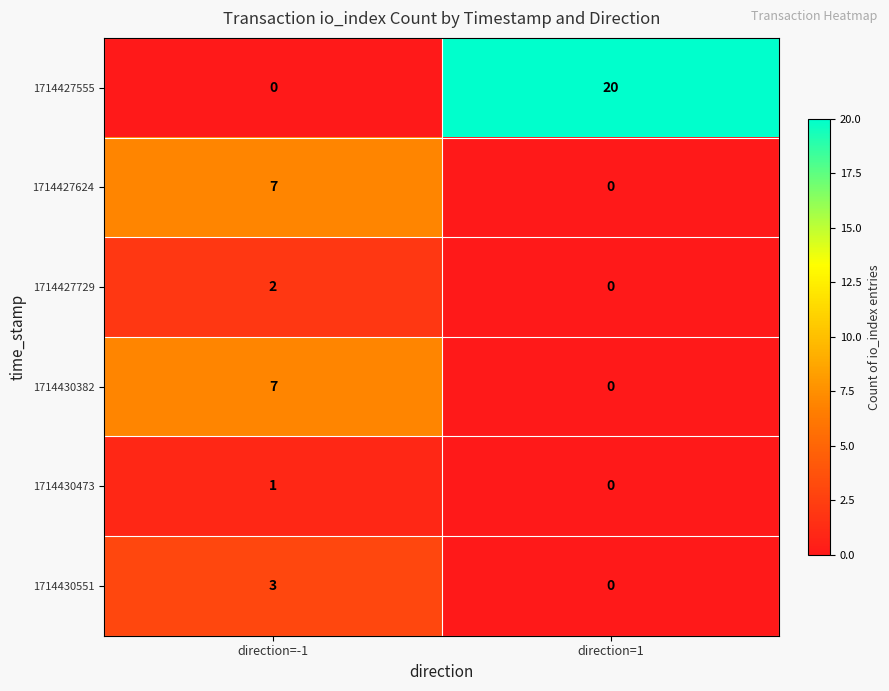

What is the difference between the highest and lowest values at direction=1?

20